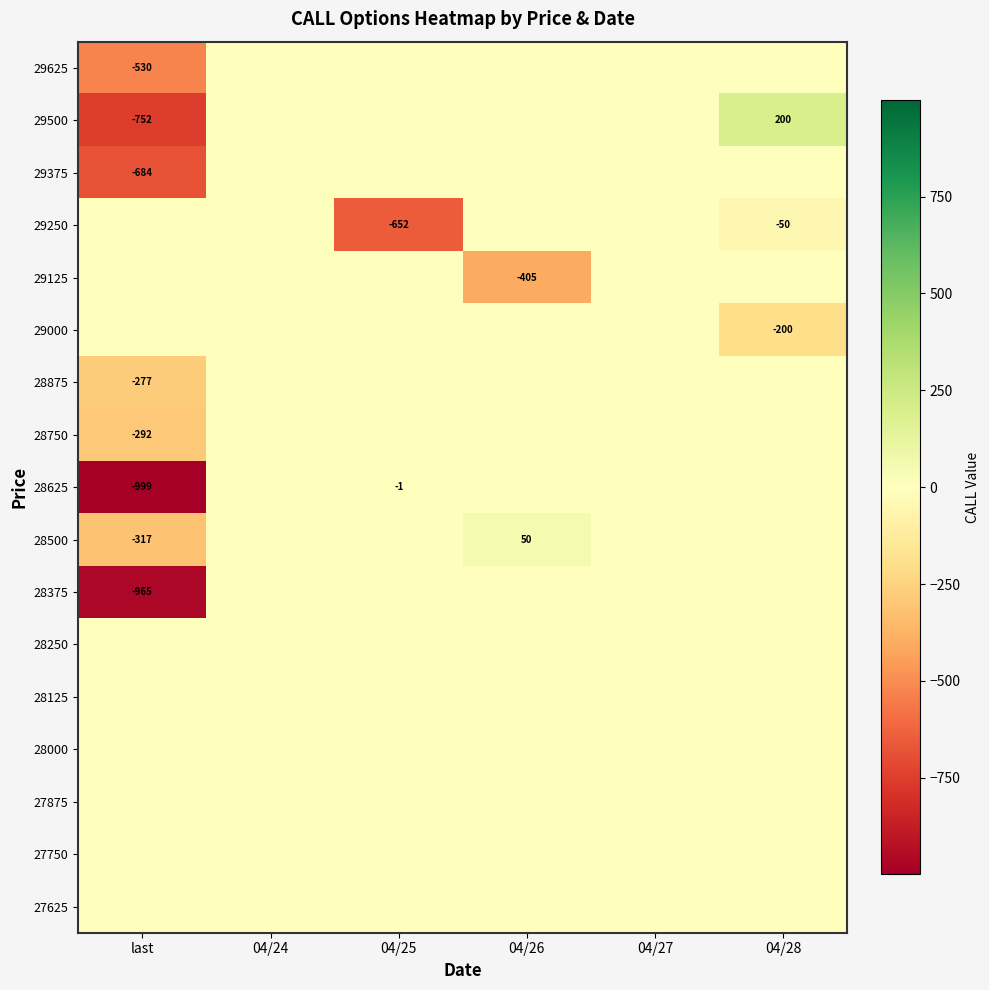

Is it true that 29250 equals -652 at 04/25?

True